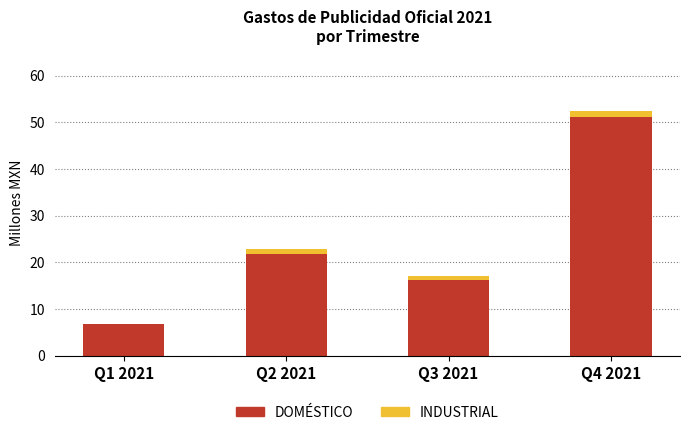

True or false: DOMÉSTICO has a value of 8.6 at Q2 2021.

False